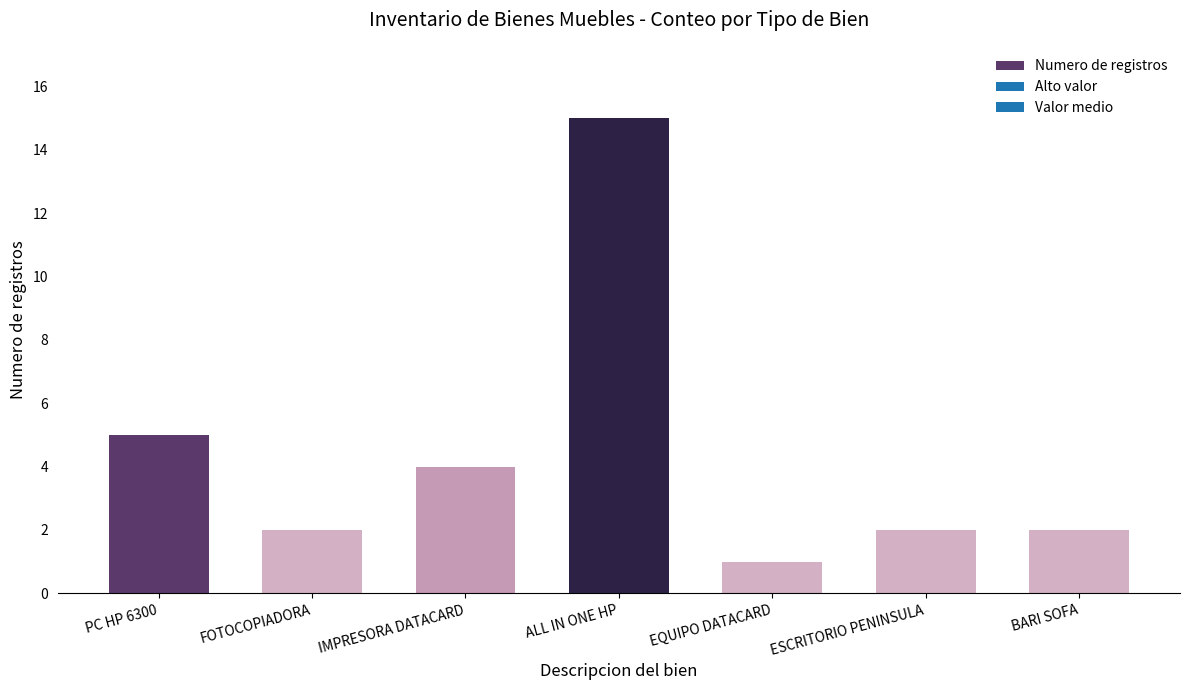

Are the bars grouped side by side (vs. stacked)?

No